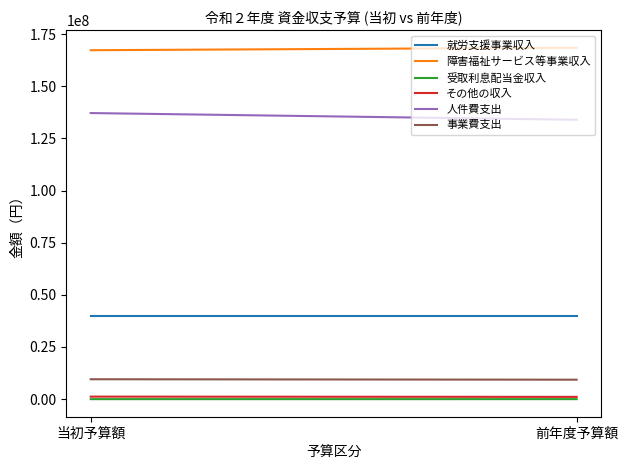

What is the average value of the その他の収入 series?

1151500